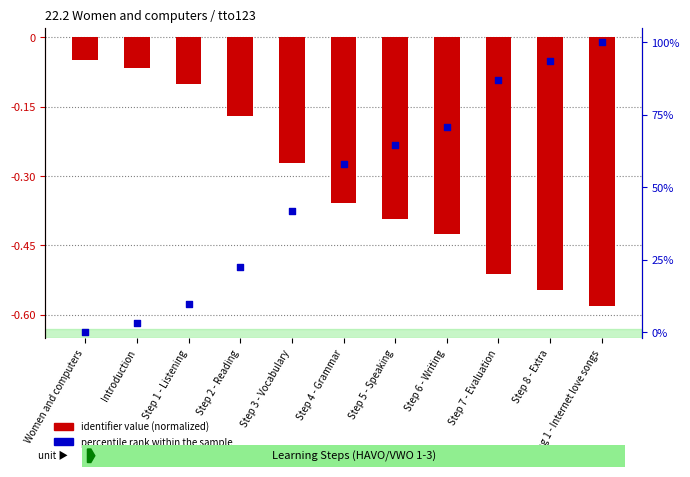

Is the value of log ratio at Step 3 - Vocabulary greater than the value of percentile rank within the sample at Step 2 - Reading?

No